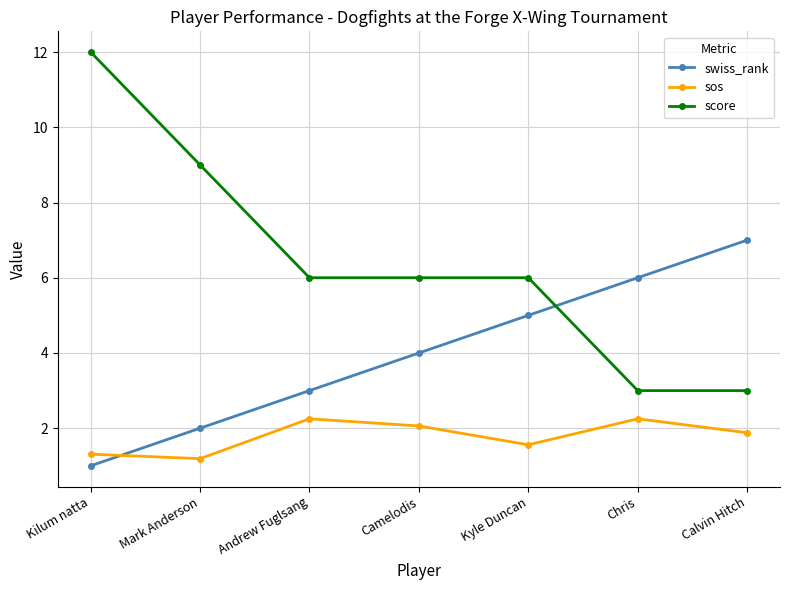

Is it true that swiss_rank equals 7.0 at Calvin Hitch?

True